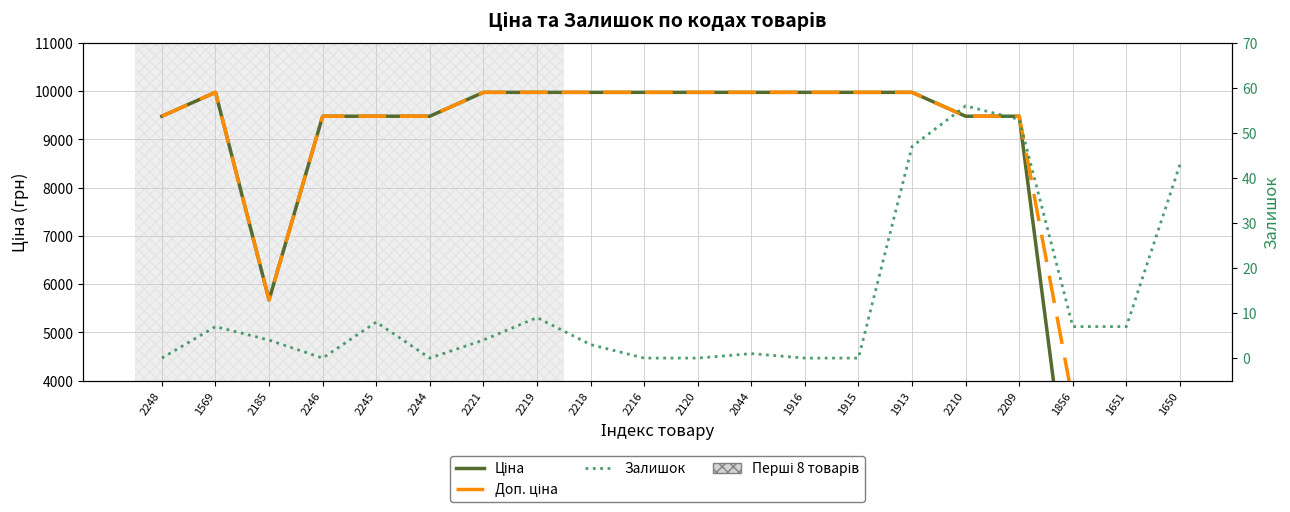

What is the difference between the second highest and minimum values in the Залишок series?

53.0